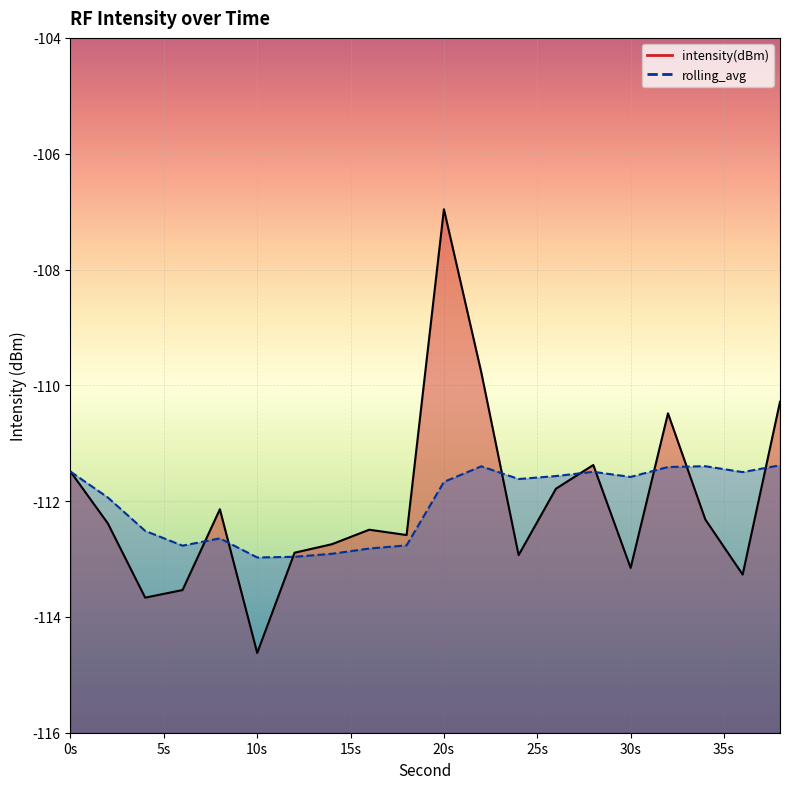

Reading left to right, extract all data points from this chart.

intensity(dBm): -111.5	-112.4	-113.7	-113.5	-112.1	-114.6	-112.9	-112.7	-112.5	-112.6	-107.0	-109.8	-112.9	-111.8	-111.4	-113.2	-110.5	-112.3	-113.3	-110.3
rolling_avg: -111.5	-111.9	-112.5	-112.8	-112.6	-113.0	-113.0	-112.9	-112.8	-112.8	-111.7	-111.4	-111.6	-111.6	-111.5	-111.6	-111.4	-111.4	-111.5	-111.4